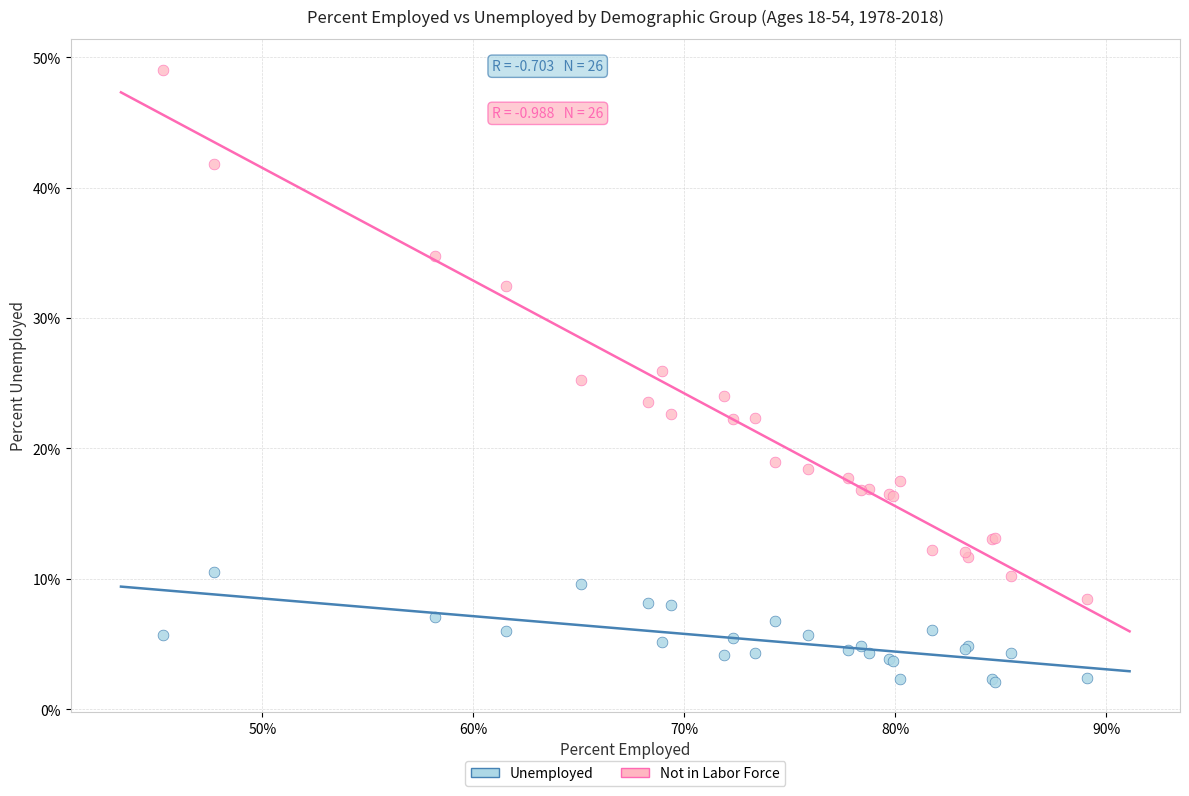

Which series has the widest spread of Y values?

Not in Labor Force